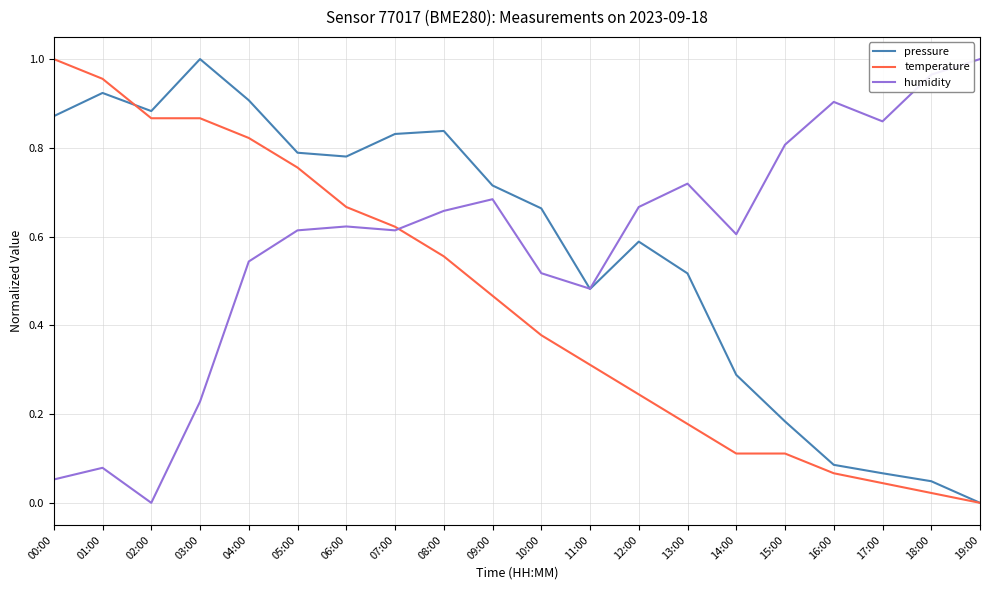

Between 13:00 and 19:00, which series saw the biggest shift?

pressure